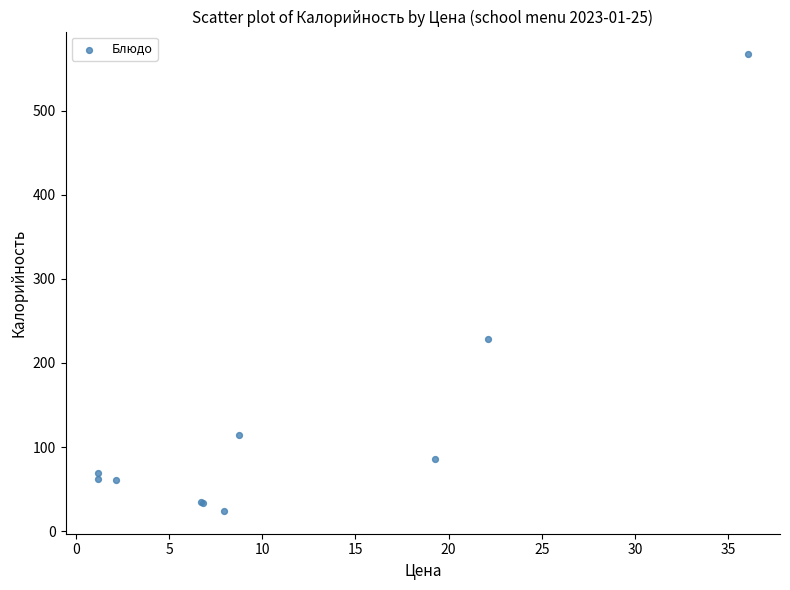

What Y value in the scatter plot is closest to 295?

229